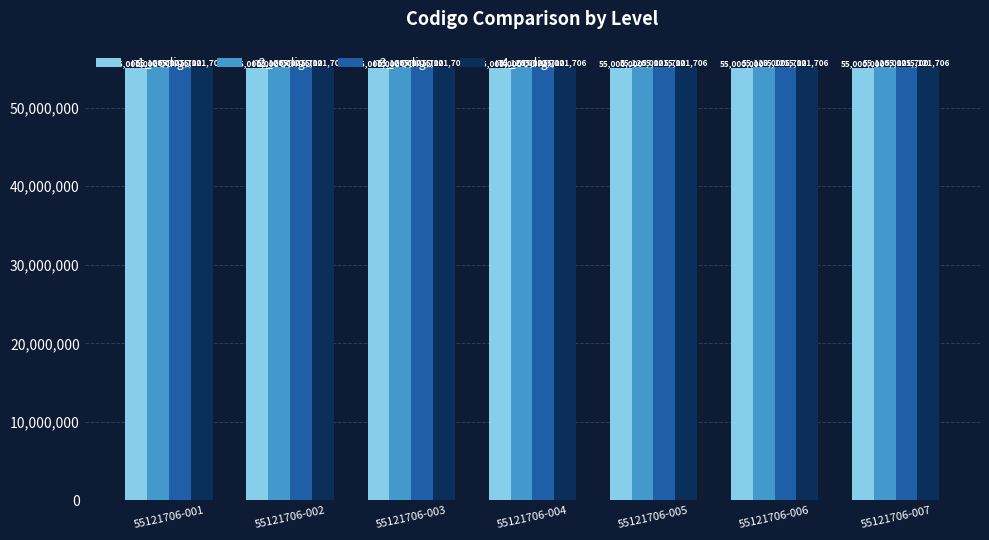

Reading right to left, list all the values displayed in this chart.

n1_codigo: 55121706-007=55000000	55121706-006=55000000	55121706-005=55000000	55121706-004=55000000	55121706-003=55000000	55121706-002=55000000	55121706-001=55000000
n2_codigo: 55121706-007=55120000	55121706-006=55120000	55121706-005=55120000	55121706-004=55120000	55121706-003=55120000	55121706-002=55120000	55121706-001=55120000
n3_codigo: 55121706-007=55121700	55121706-006=55121700	55121706-005=55121700	55121706-004=55121700	55121706-003=55121700	55121706-002=55121700	55121706-001=55121700
n4_codigo: 55121706-007=55121706	55121706-006=55121706	55121706-005=55121706	55121706-004=55121706	55121706-003=55121706	55121706-002=55121706	55121706-001=55121706